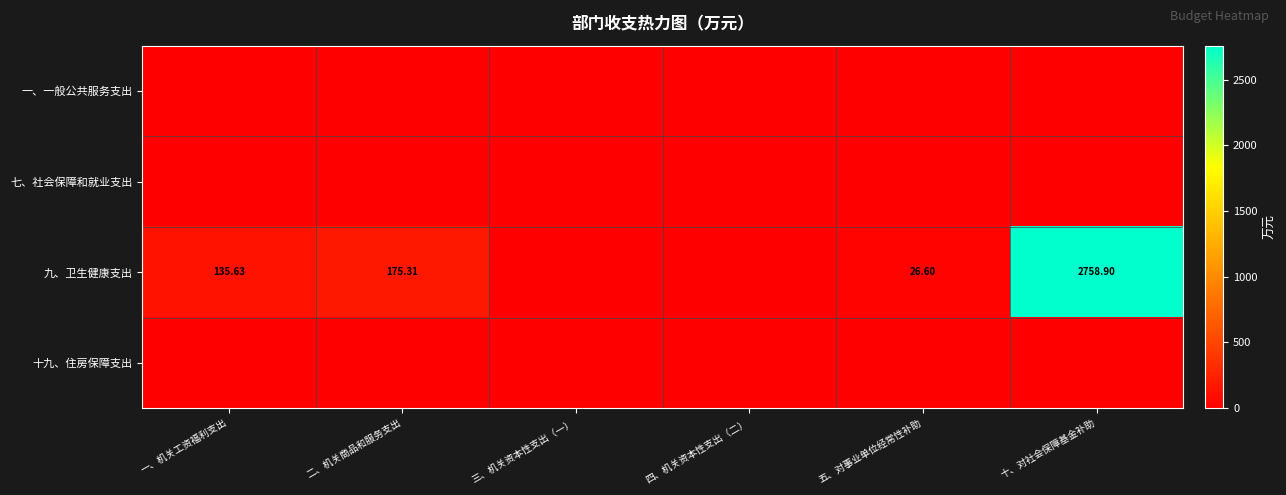

The value of 一、一般公共服务支出 at 二、机关商品和服务支出 is 0.0. True or false?

True